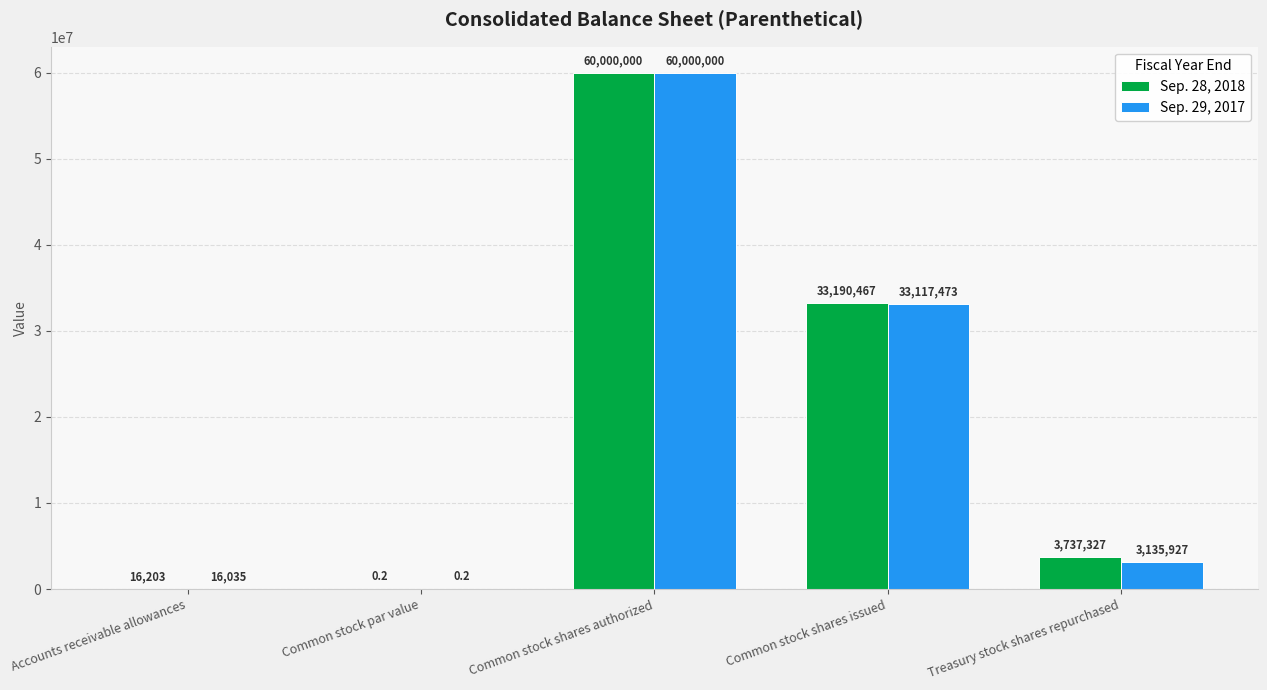

Which category has the highest value across all series?

Common stock shares authorized